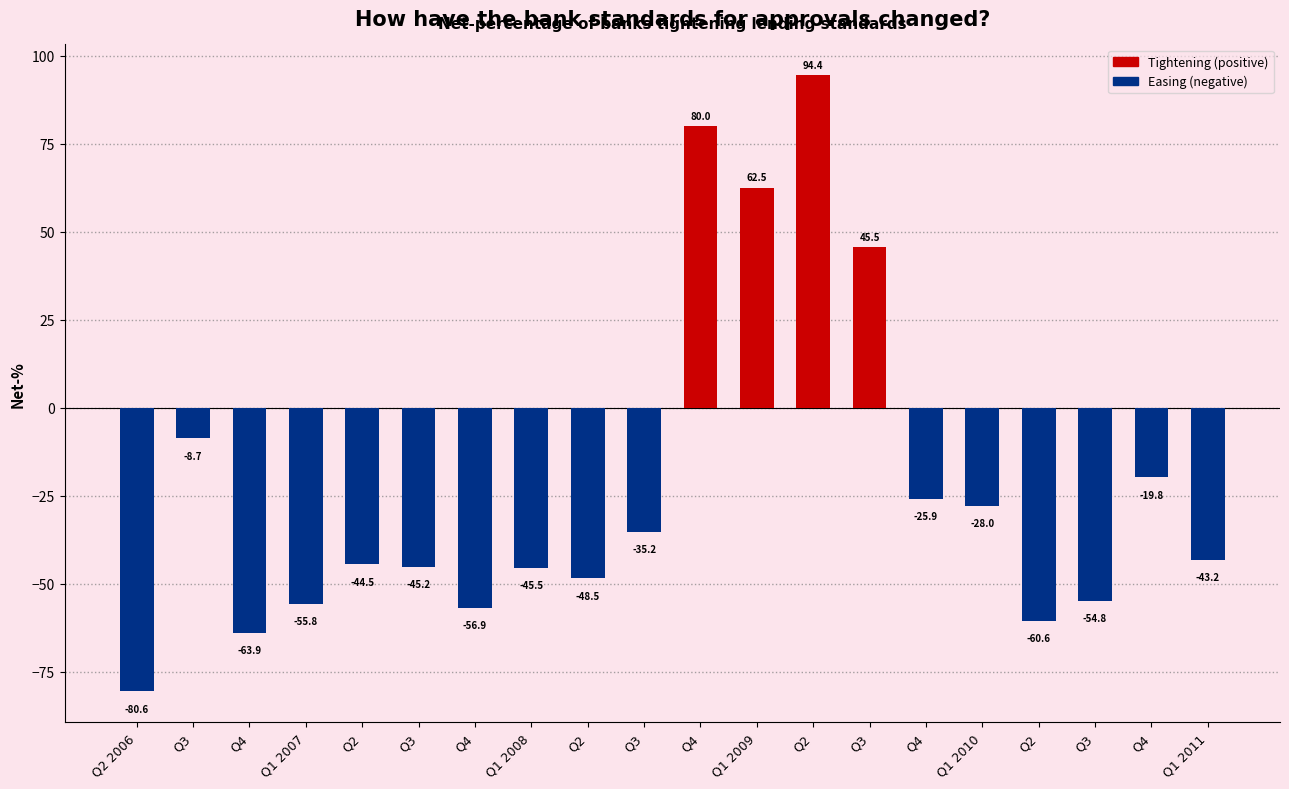

Does the chart contain any negative values?

Yes